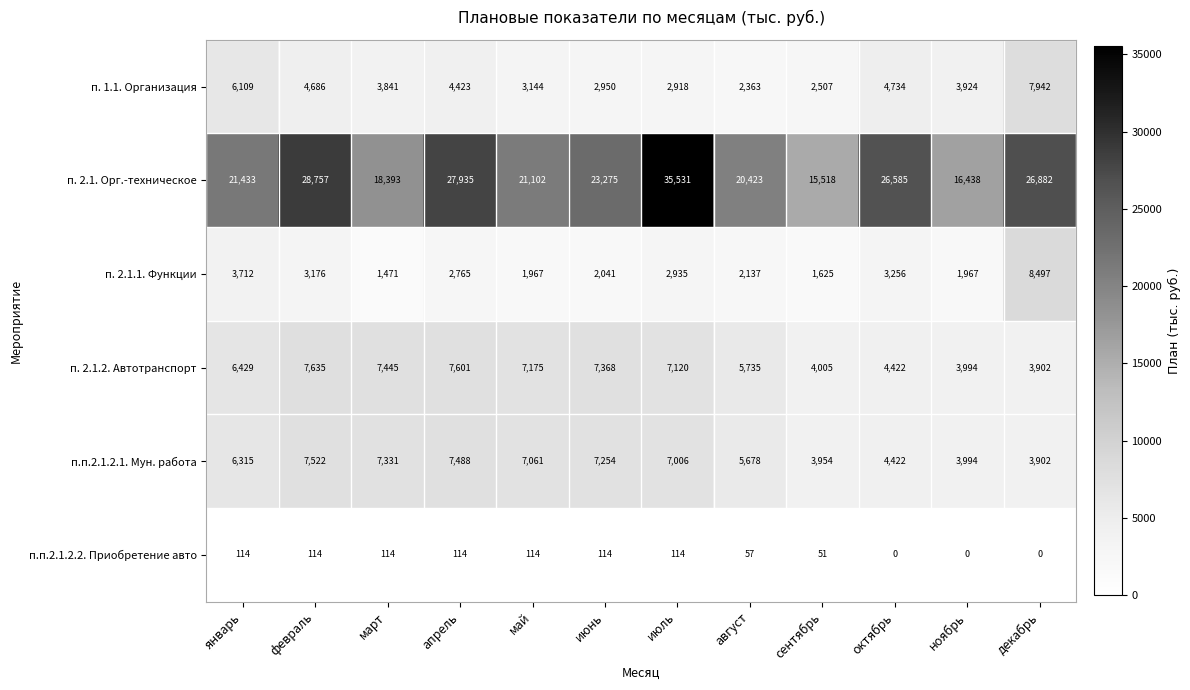

Which series has the largest range (max minus min)?

п. 2.1. Орг.-техническое